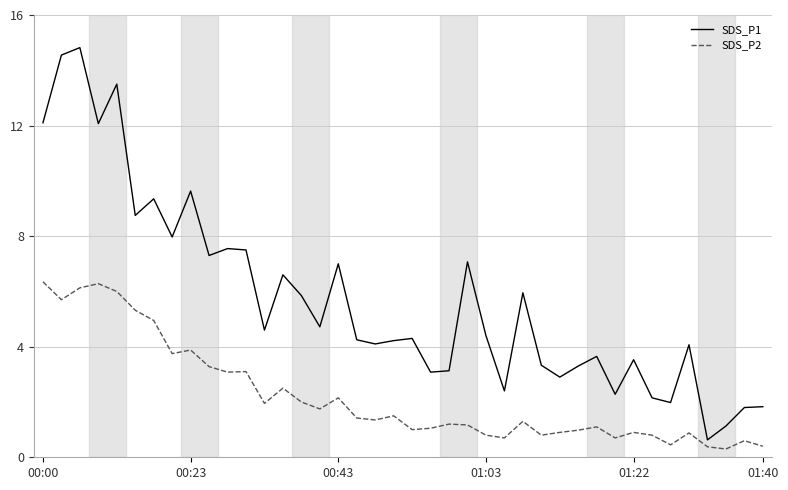

List the series in order of their overall mean, highest first.

SDS_P1, SDS_P2